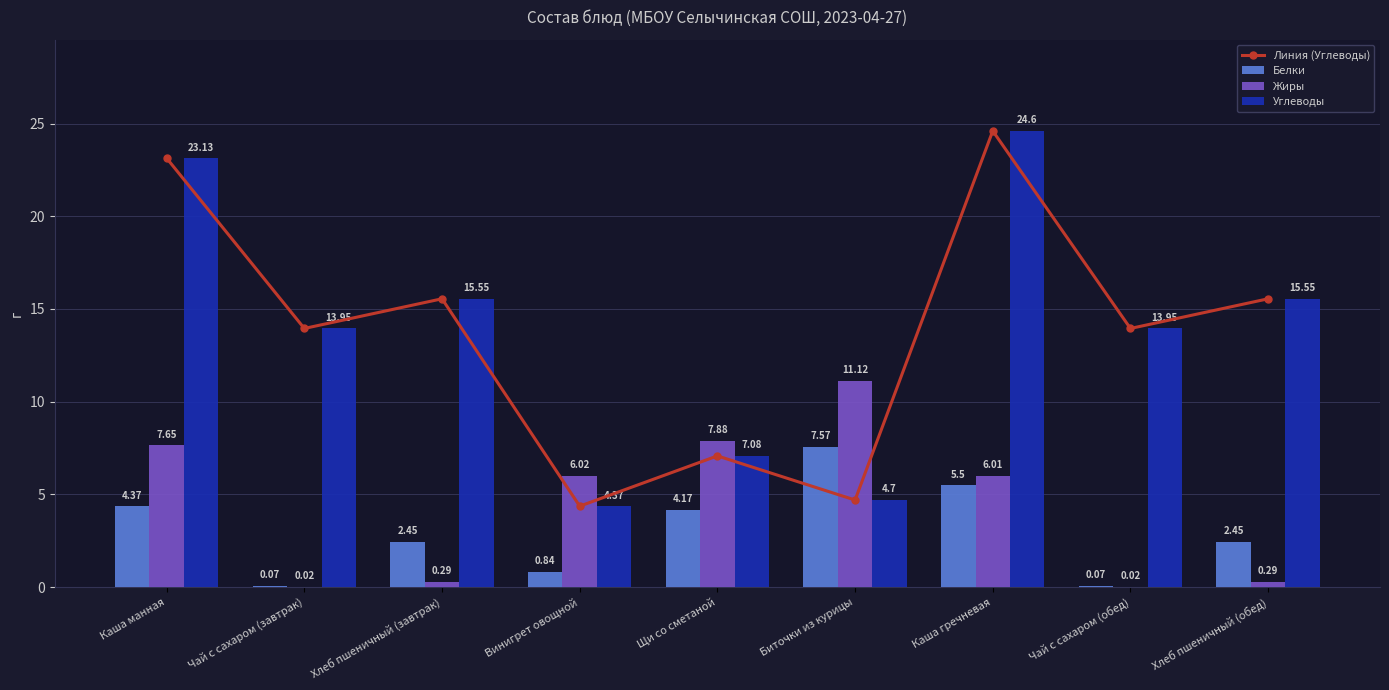

What is the difference between the Жиры values at Щи со сметаной and Винигрет овощной?

1.9